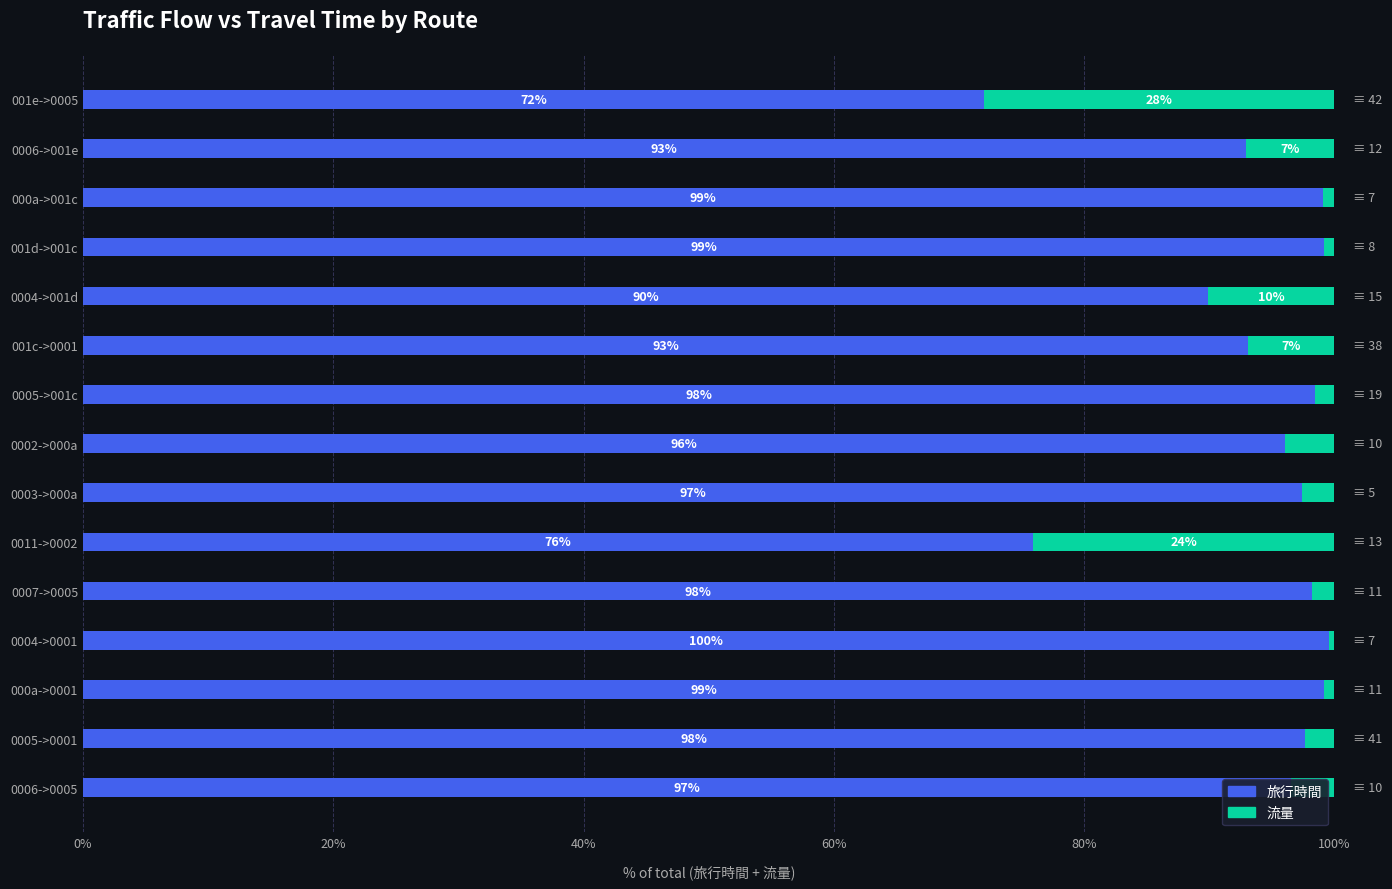

Where is 旅行時間 nearest to the value 85?

0004->001d